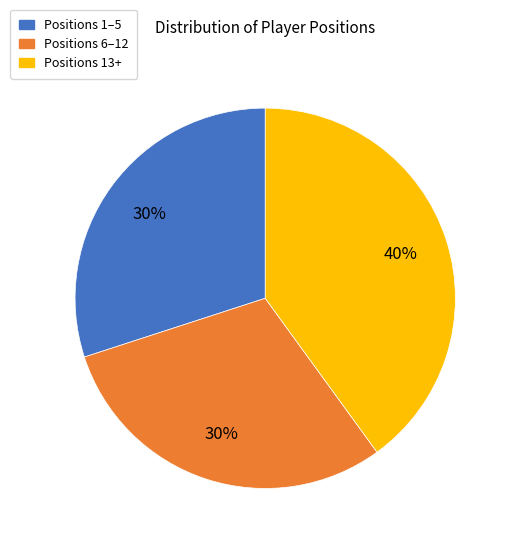

Which category has the biggest portion of the pie?

Positions 13+